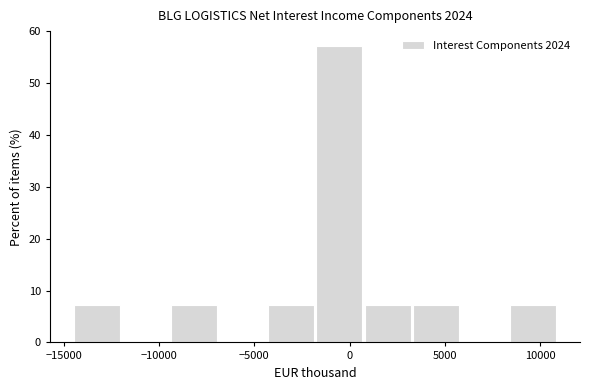

What is the height of the bar covering -14500 to -12000 on the x-axis? Neither the bar edges nor the heights are printed on the chart, so give them approximately, as read against the axes.

7